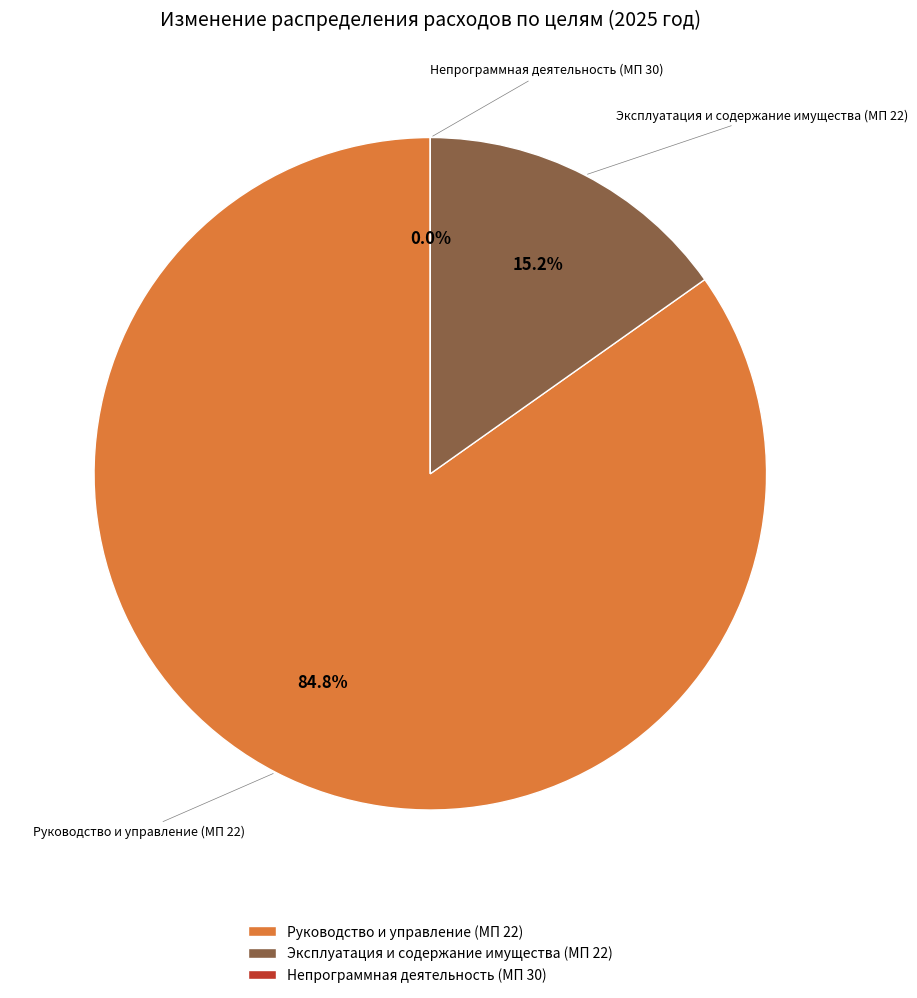

To the nearest percent, what is the difference between the Руководство и управление (МП 22) and Эксплуатация и содержание имущества (МП 22) slice percentages?

70%